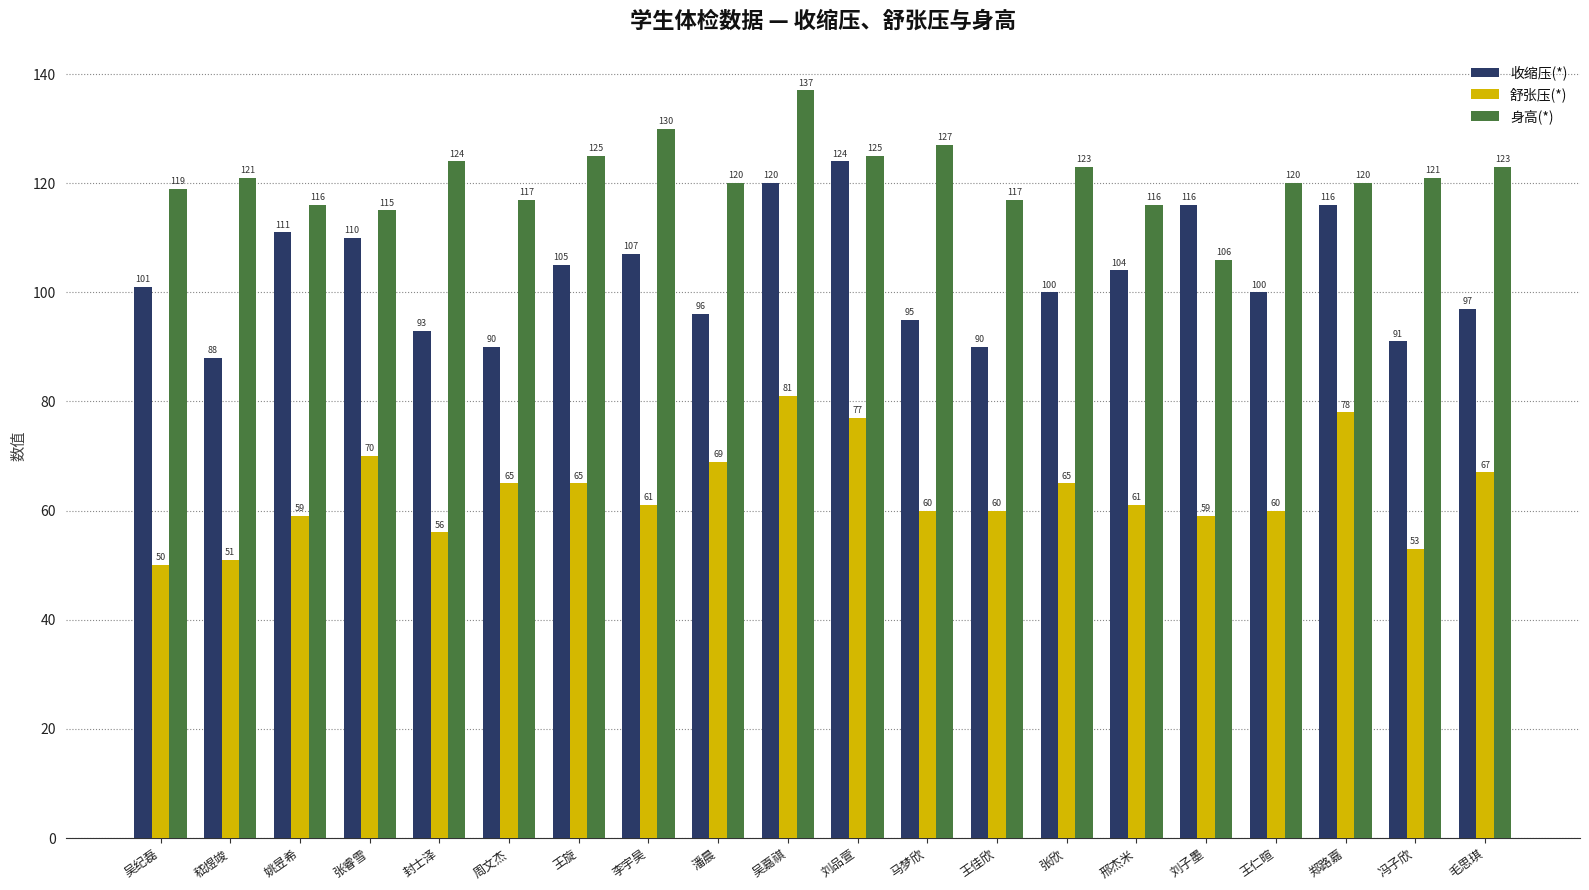

Where is 收缩压(*) nearest to the value 106?

王旋